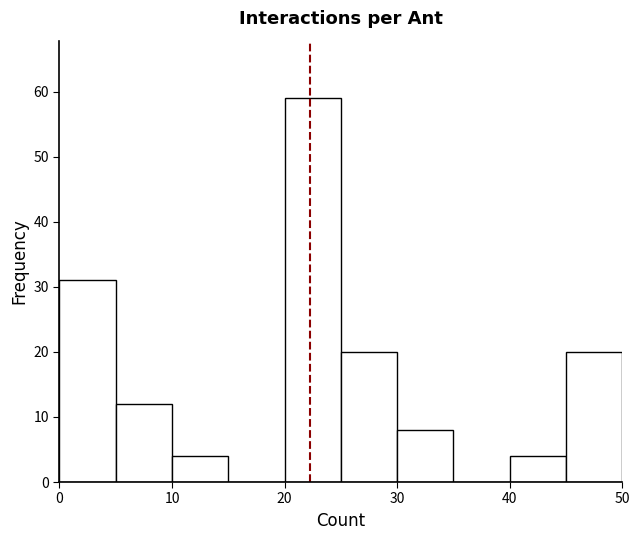

How tall is the bar that spans 30 to 35 on the x-axis? The values are not printed on the chart, so give them approximately, as read against the axis.

8